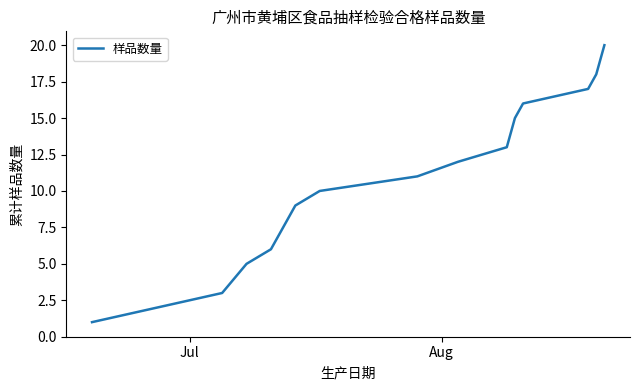

How many values are below 10?

8